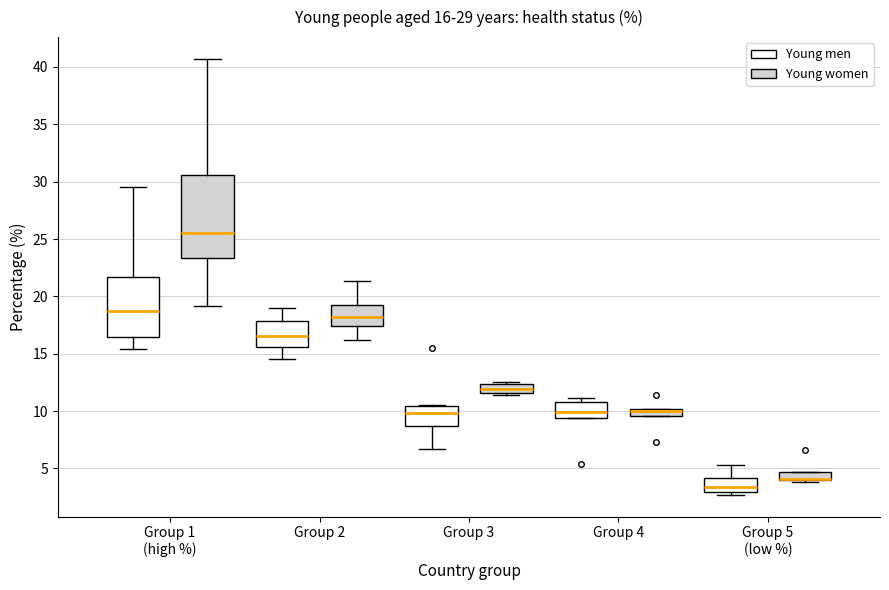

Comparing the boxes themselves (not the whiskers), which one is the tallest?

Group 1 (high %) (Young women)